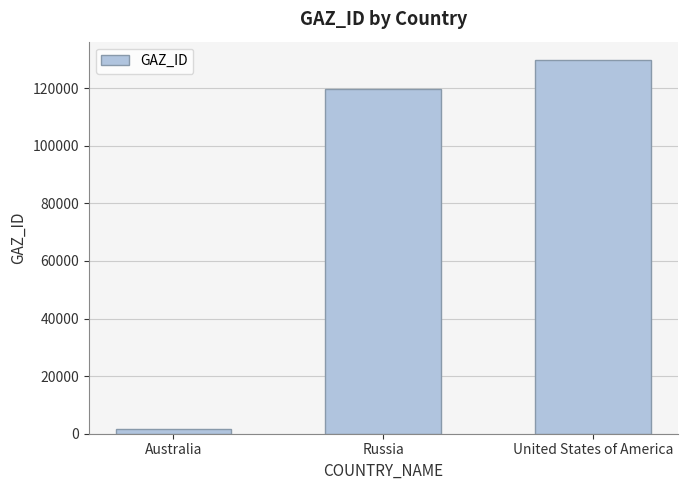

List the labels in order of value, largest first.

United States of America, Russia, Australia